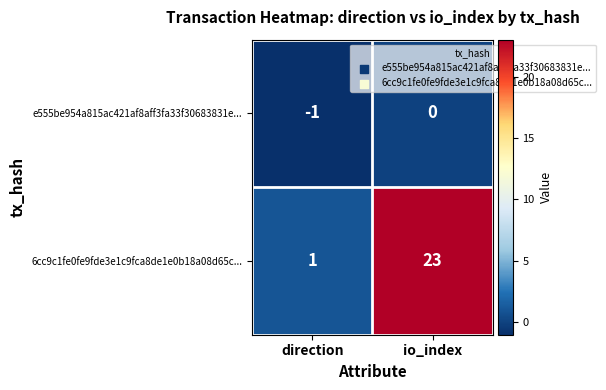

Rank the series by their maximum value, from highest to lowest.

6cc9c1fe0fe9fde3e1c9fca8de1e0b18a08d65c..., e555be954a815ac421af8aff3fa33f30683831e...